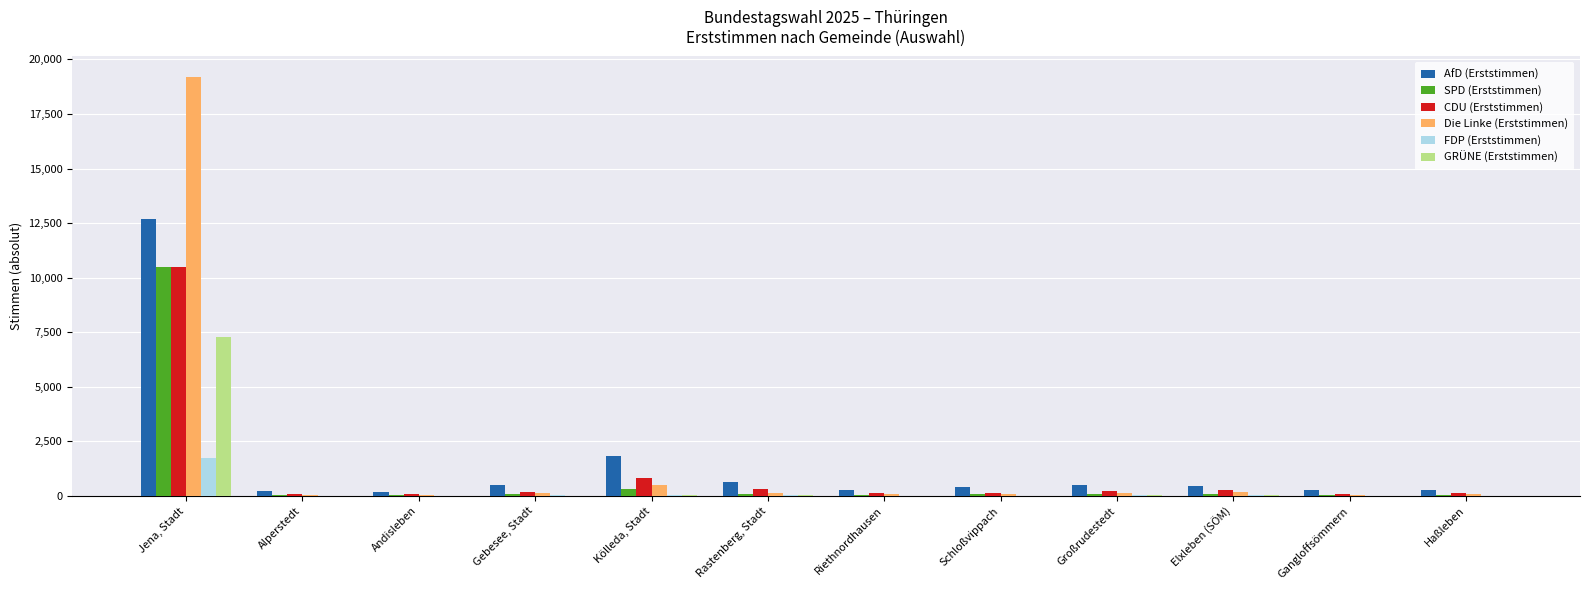

How many data points does each series have?

12